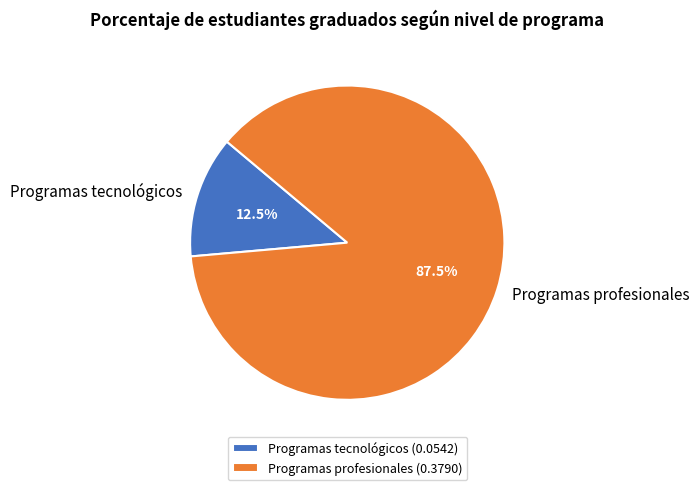

Combined, what portion of the pie is Programas tecnológicos and Programas profesionales?

100.0%